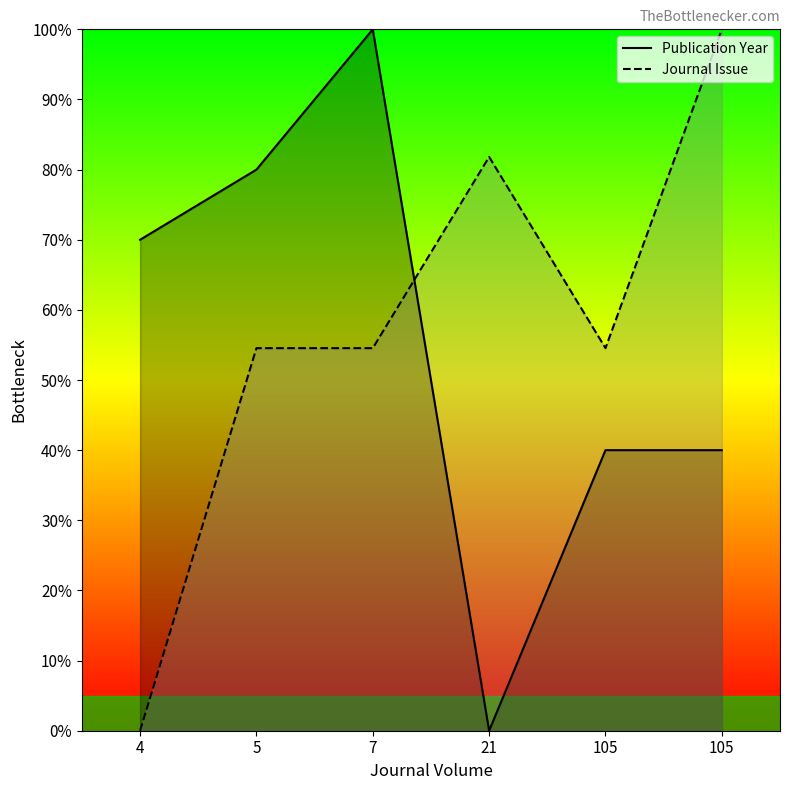

At which label does Journal Issue reach its peak?

105